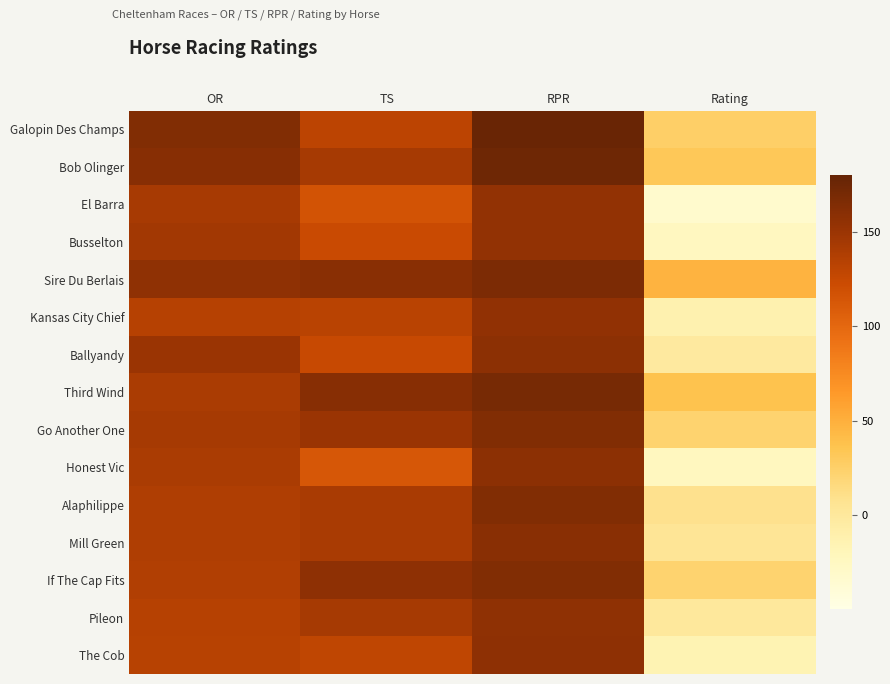

How many distinct data groups are displayed?

15